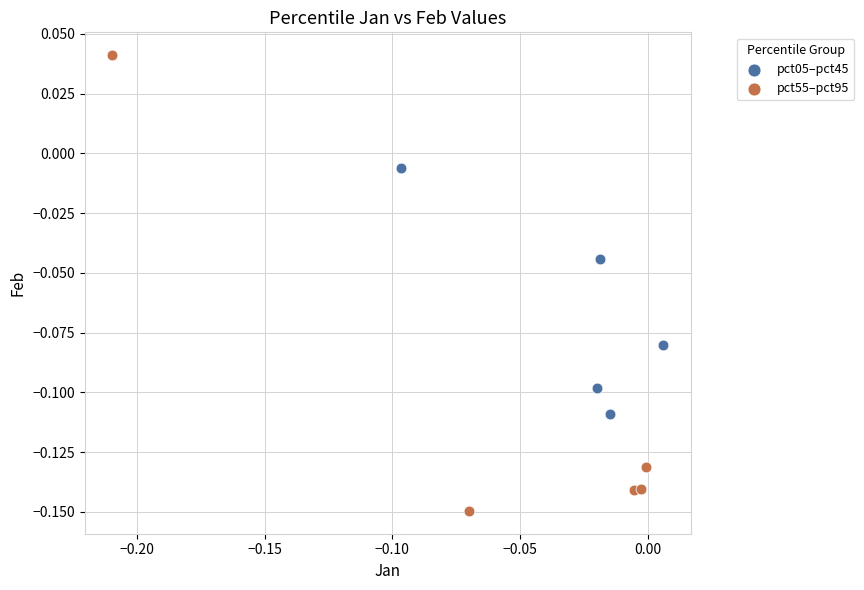

What are all the series names shown in the legend?

pct05–pct45, pct55–pct95